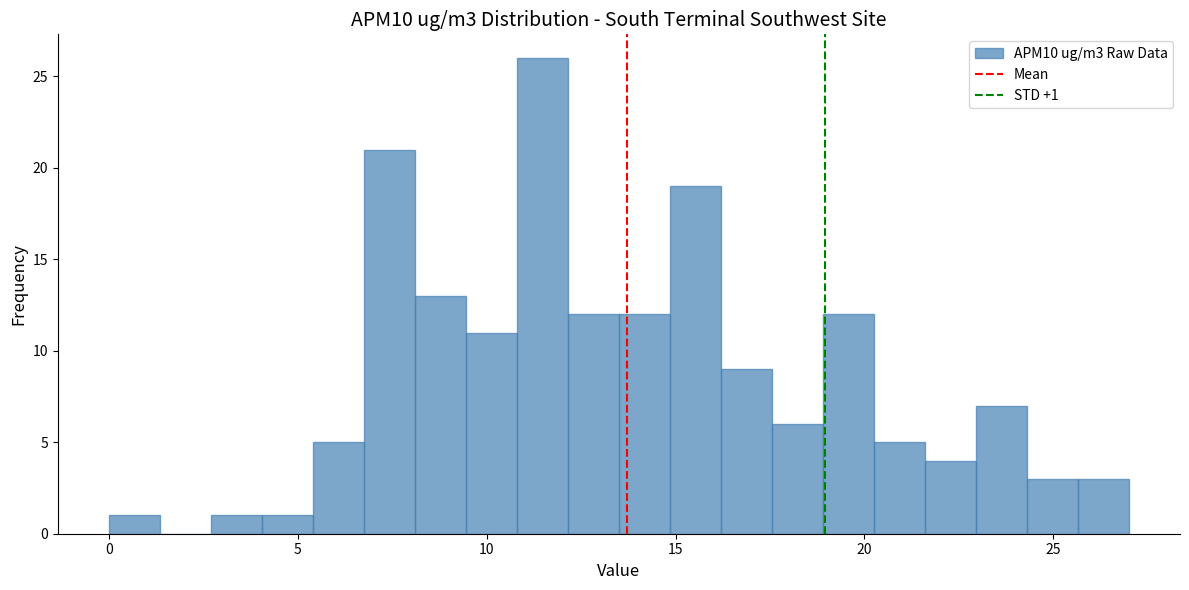

Read against the x-axis, roughly where is the centre of the tallest bar?

11.5